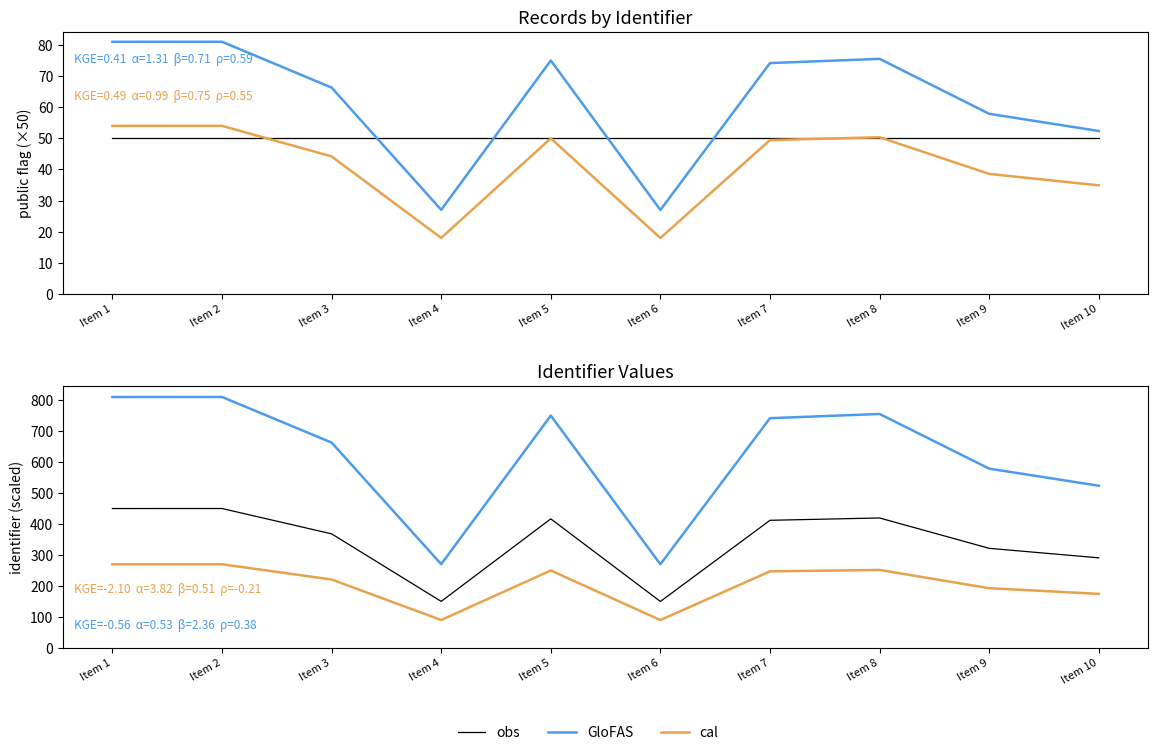

At Item 4, list the series in order from largest to smallest.

GloFAS, obs, cal